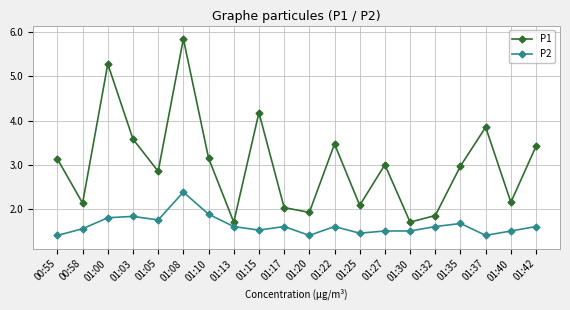

Count the number of data series in this chart.

2